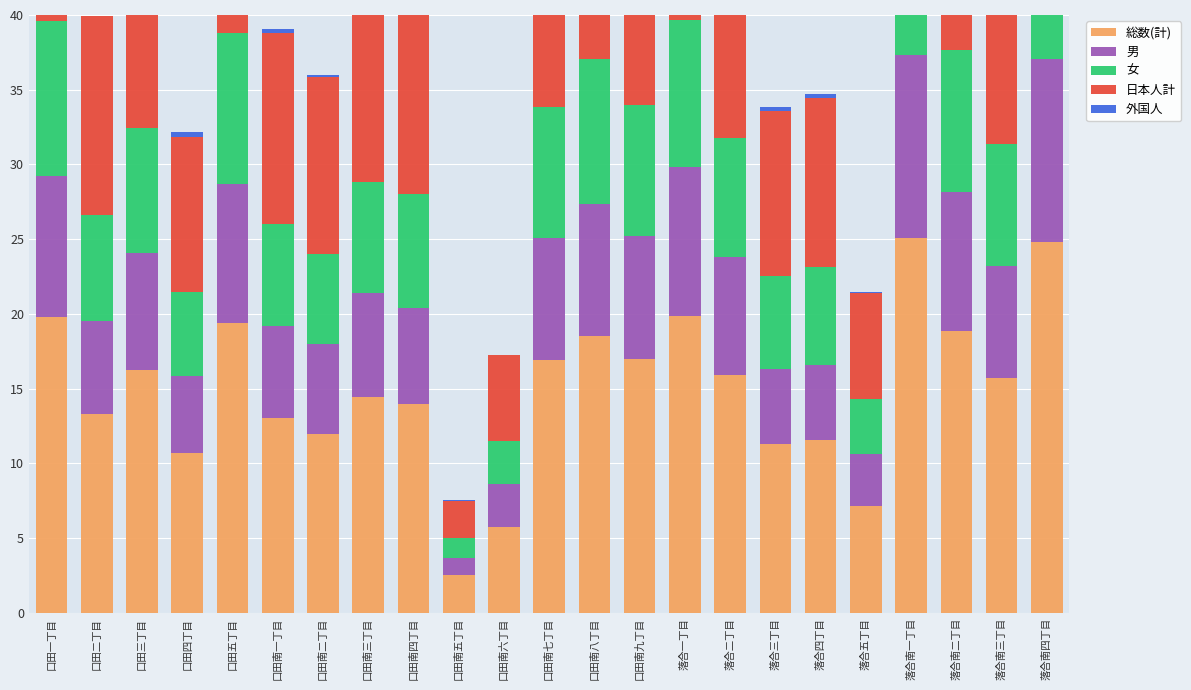

How many data points does each series have?

23